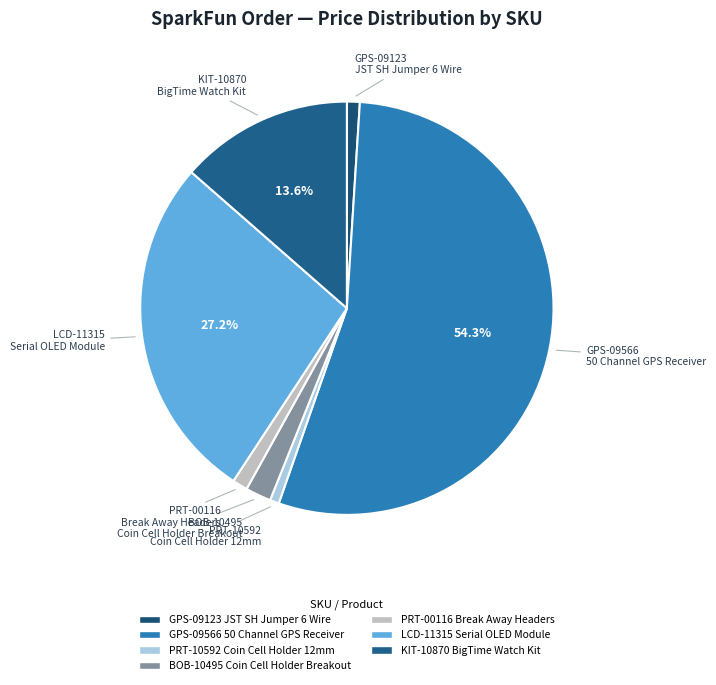

Does any single category account for the majority?

Yes